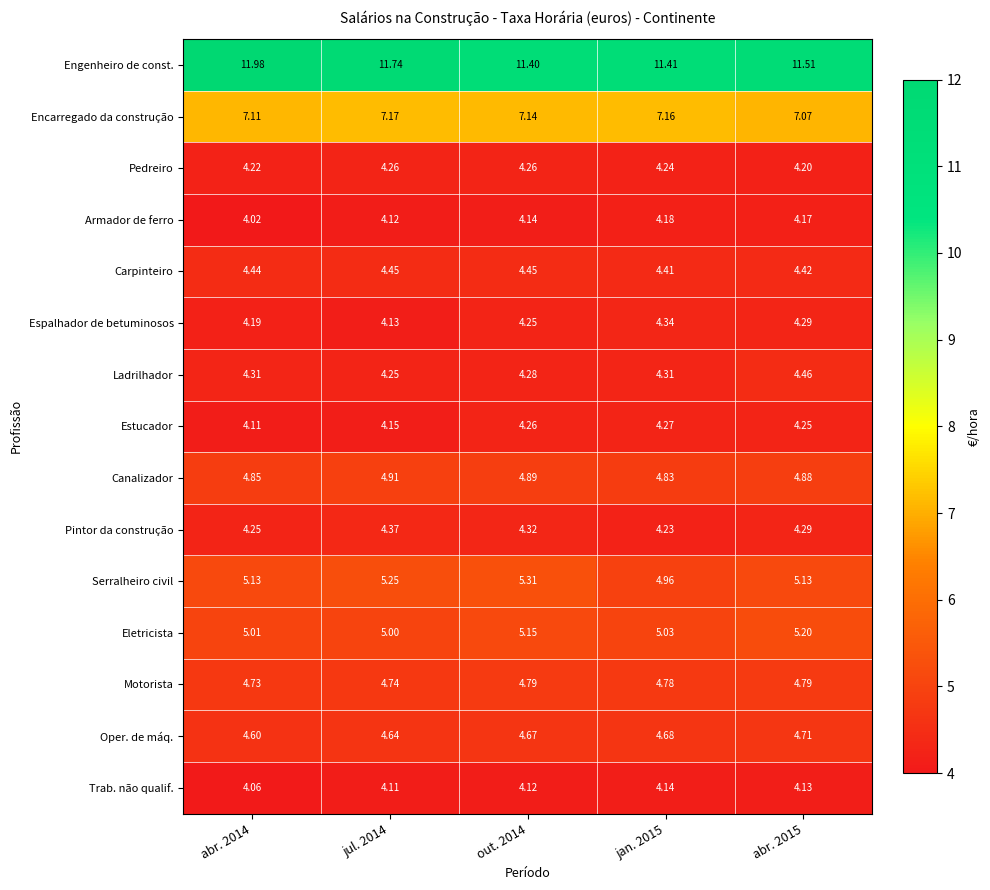

Rank the series at jan. 2015 from lowest to highest value.

Trab. não qualif., Armador de ferro, Pintor da construção, Pedreiro, Estucador, Ladrilhador, Espalhador de betuminosos, Carpinteiro, Oper. de máq., Motorista, Canalizador, Serralheiro civil, Eletricista, Encarregado da construção, Engenheiro de const.